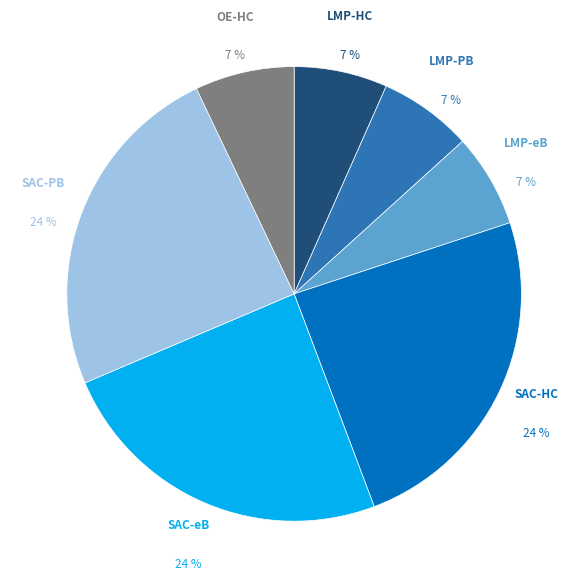

Which has a higher value, SAC-HC or OE-HC?

SAC-HC